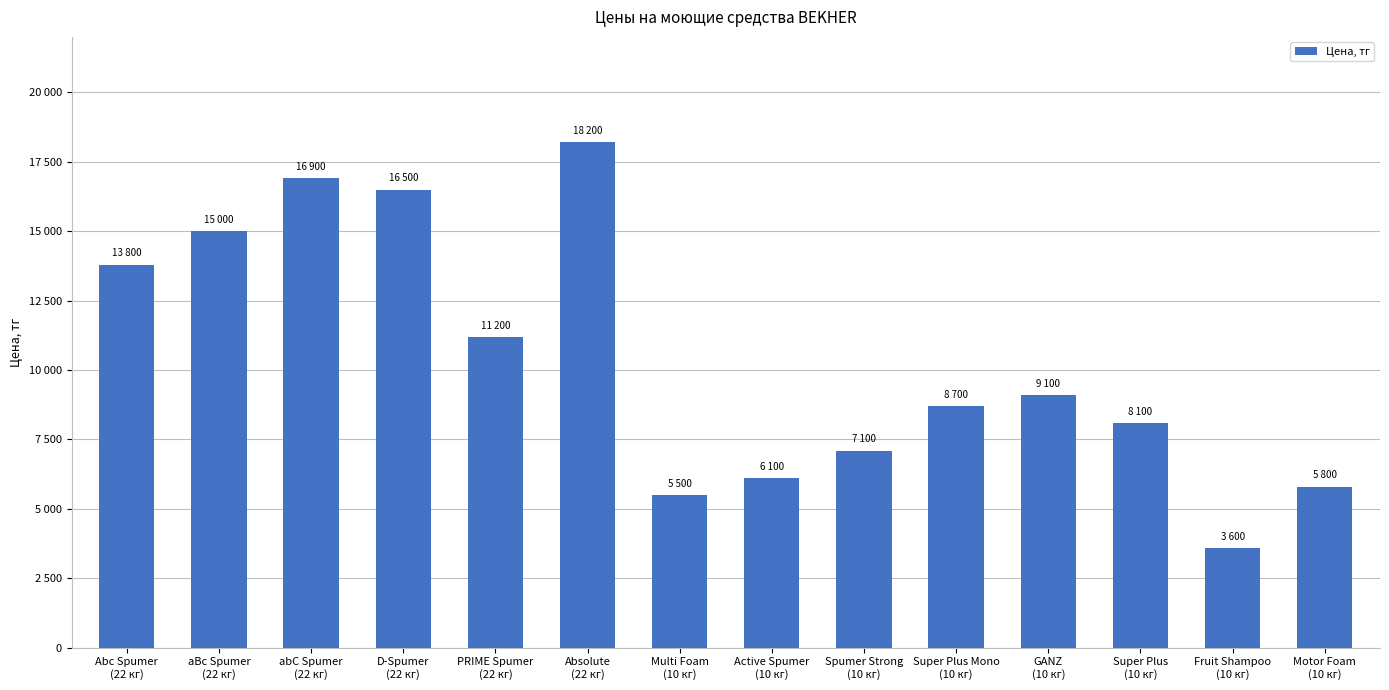

Reading left to right, extract all data points from this chart.

Abc Spumer
(22 кг)=13800	aBc Spumer
(22 кг)=15000	abC Spumer
(22 кг)=16900	D-Spumer
(22 кг)=16500	PRIME Spumer
(22 кг)=11200	Absolute
(22 кг)=18200	Multi Foam
(10 кг)=5500	Active Spumer
(10 кг)=6100	Spumer Strong
(10 кг)=7100	Super Plus Mono
(10 кг)=8700	GANZ
(10 кг)=9100	Super Plus
(10 кг)=8100	Fruit Shampoo
(10 кг)=3600	Motor Foam
(10 кг)=5800